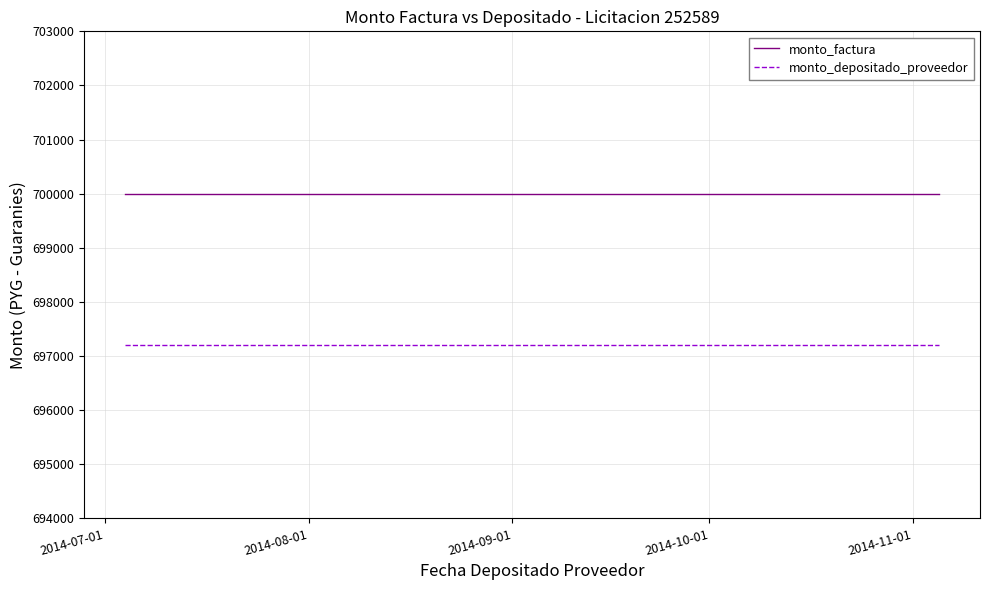

Reading right to left, list all the values displayed in this chart.

monto_factura: 700000	700000	700000	700000	700000	700000	700000	700000	700000	700000
monto_depositado_proveedor: 697200	697200	697200	697200	697200	697200	697200	697200	697200	697200